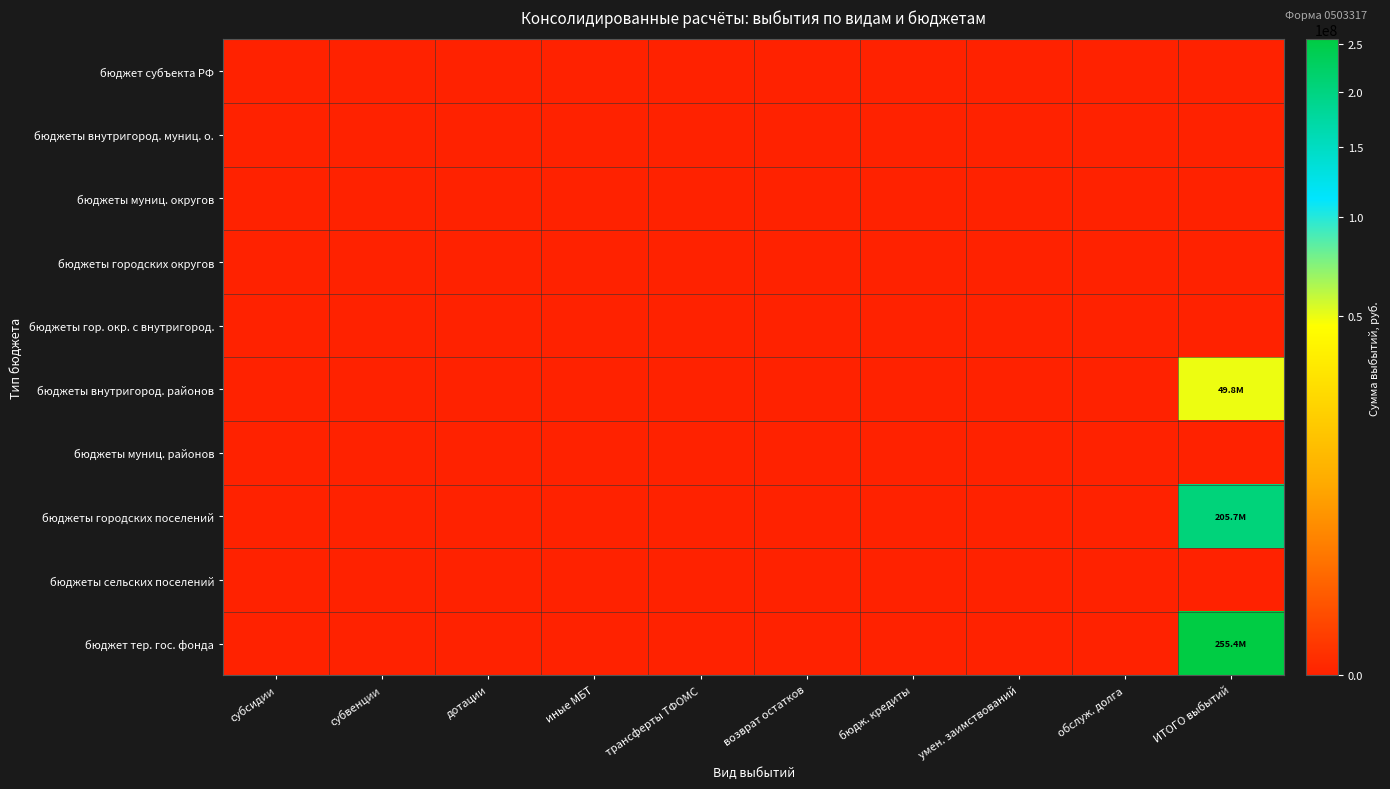

Between иные МБТ and бюдж. кредиты, which is larger?

иные МБТ